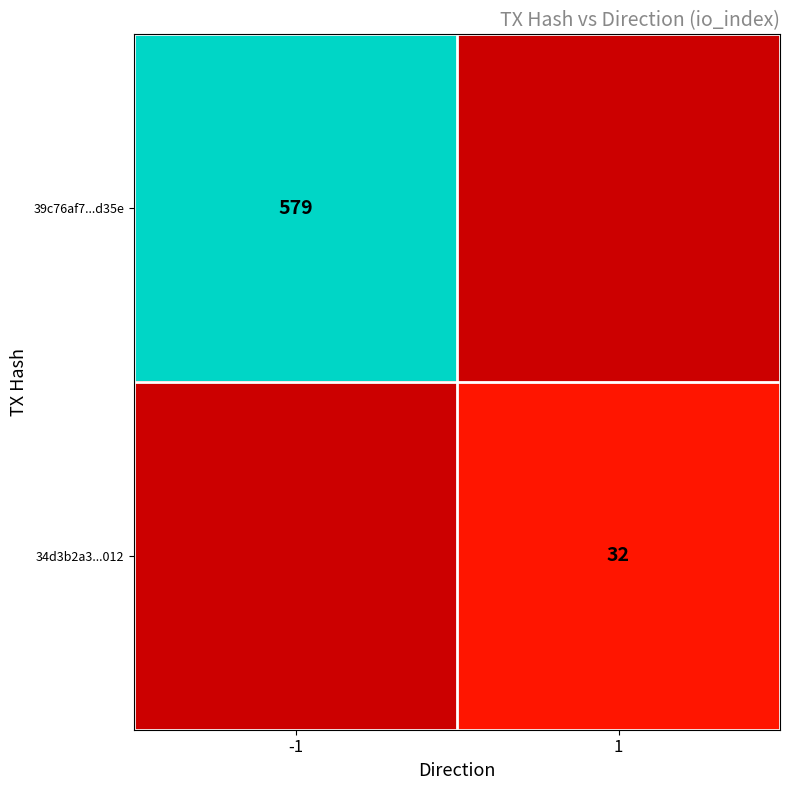

Between 1 and -1, which is larger?

-1